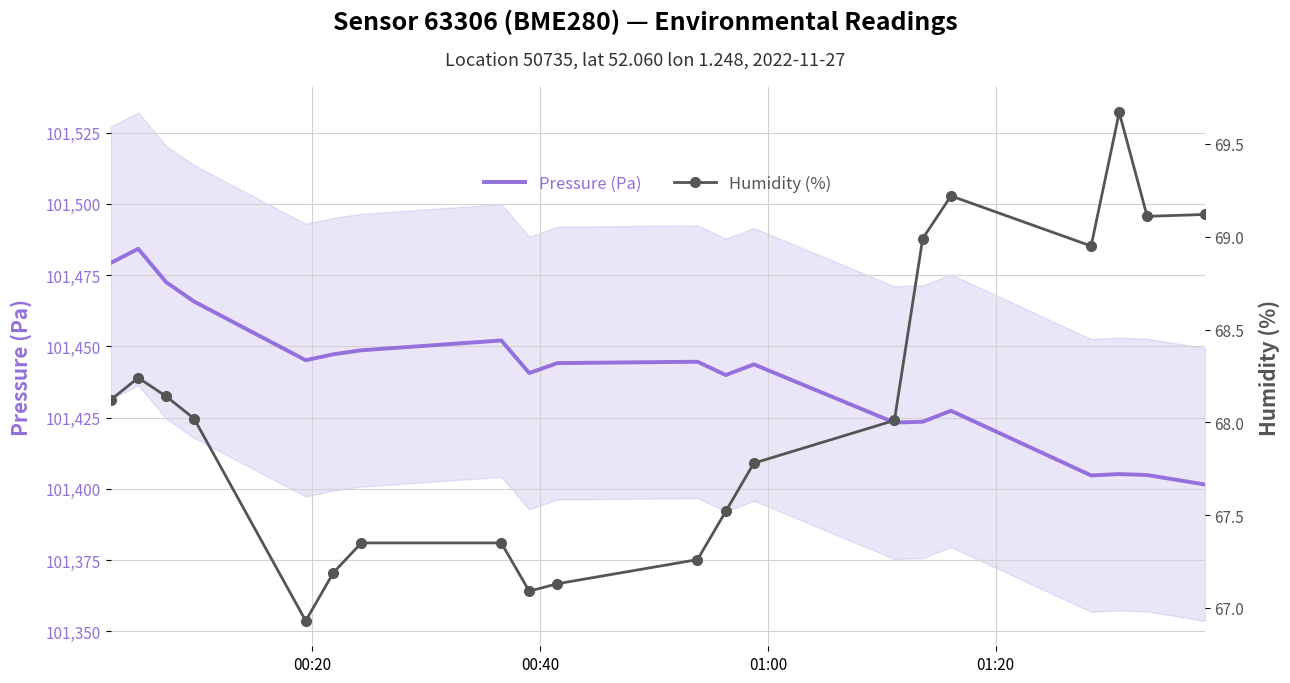

Reading left to right, what are all the values shown in this chart?

Pressure (Pa): 101479.2	101484.2	101472.5	101465.7	101445.1	101447.2	101448.6	101452.1	101440.6	101444.1	101444.6	101439.9	101443.7	101423.3	101423.5	101427.4	101404.7	101405.2	101404.9	101401.5
Humidity (%): 68.1	68.2	68.1	68.0	66.9	67.2	67.3	67.3	67.1	67.1	67.3	67.5	67.8	68.0	69.0	69.2	69.0	69.7	69.1	69.1